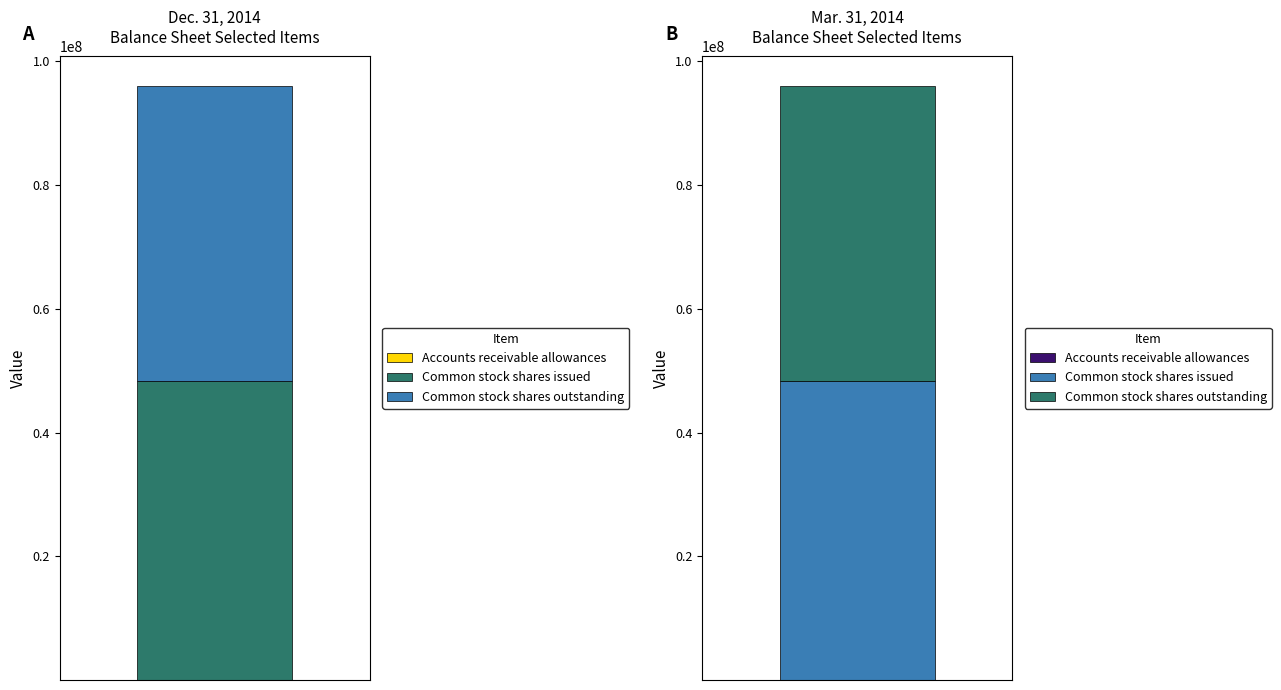

Reading right to left, what are all the values shown in this chart?

Dec. 31, 2014: Common stock shares outstanding=47614000	Common stock shares issued=48380000	Accounts receivable allowances=107
Mar. 31, 2014: Common stock shares outstanding=47614000	Common stock shares issued=48380000	Accounts receivable allowances=117